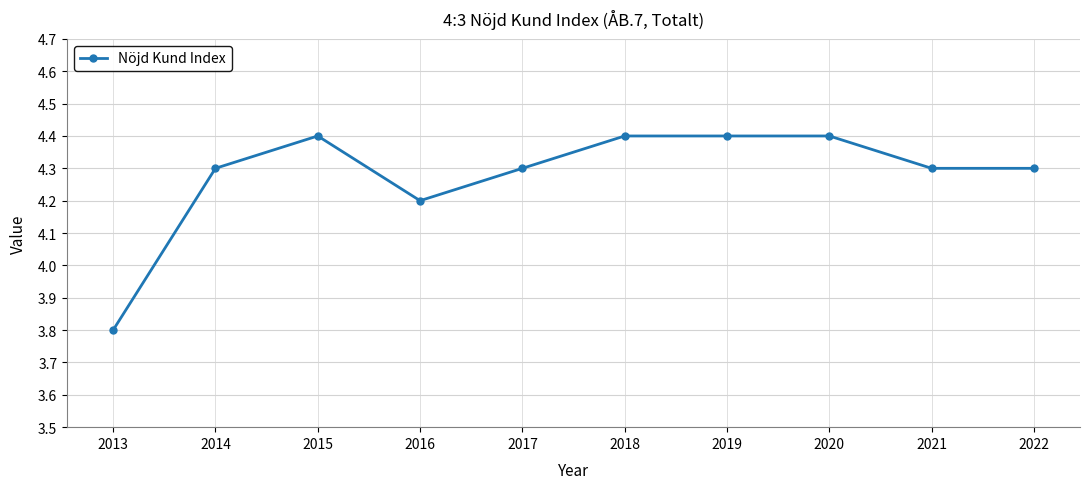

Where is the first local minimum?

2016